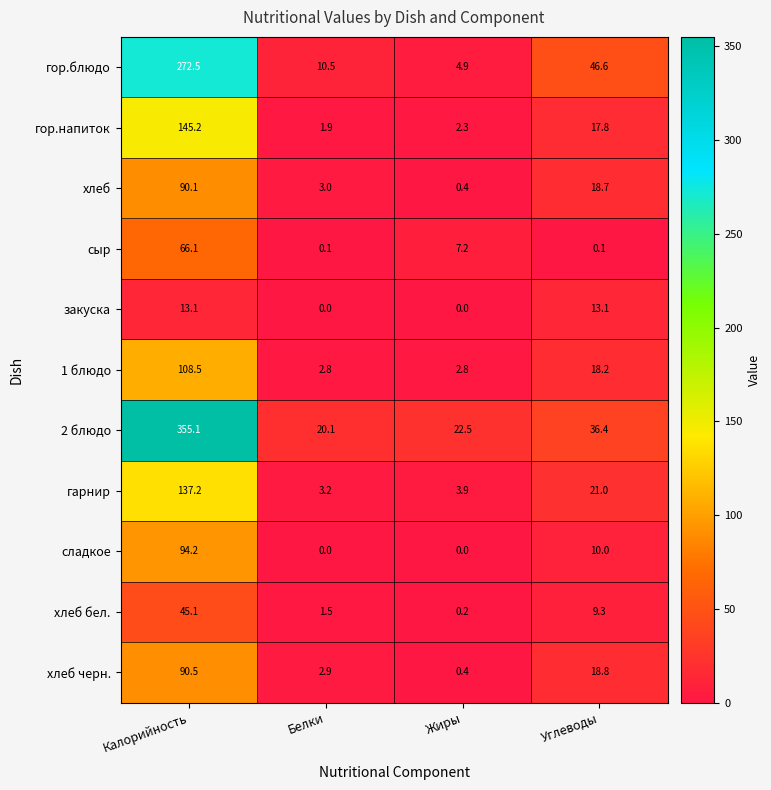

Which series has the largest total across all categories?

2 блюдо